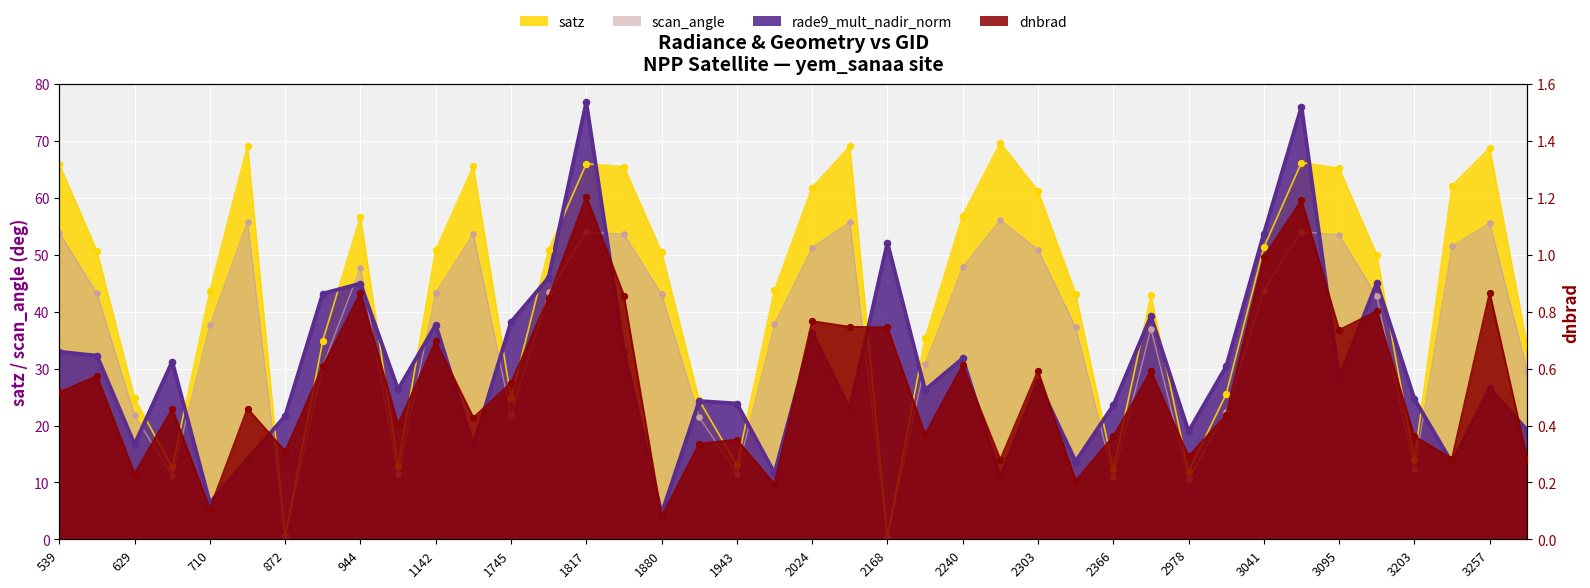

What is the total value across all series at 3095?

147.7